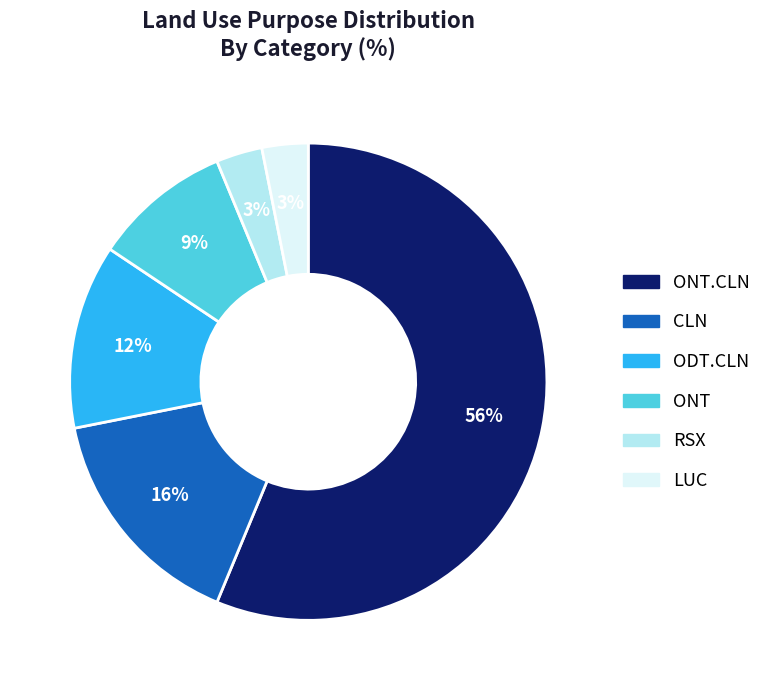

Count the number of slices in the pie.

6